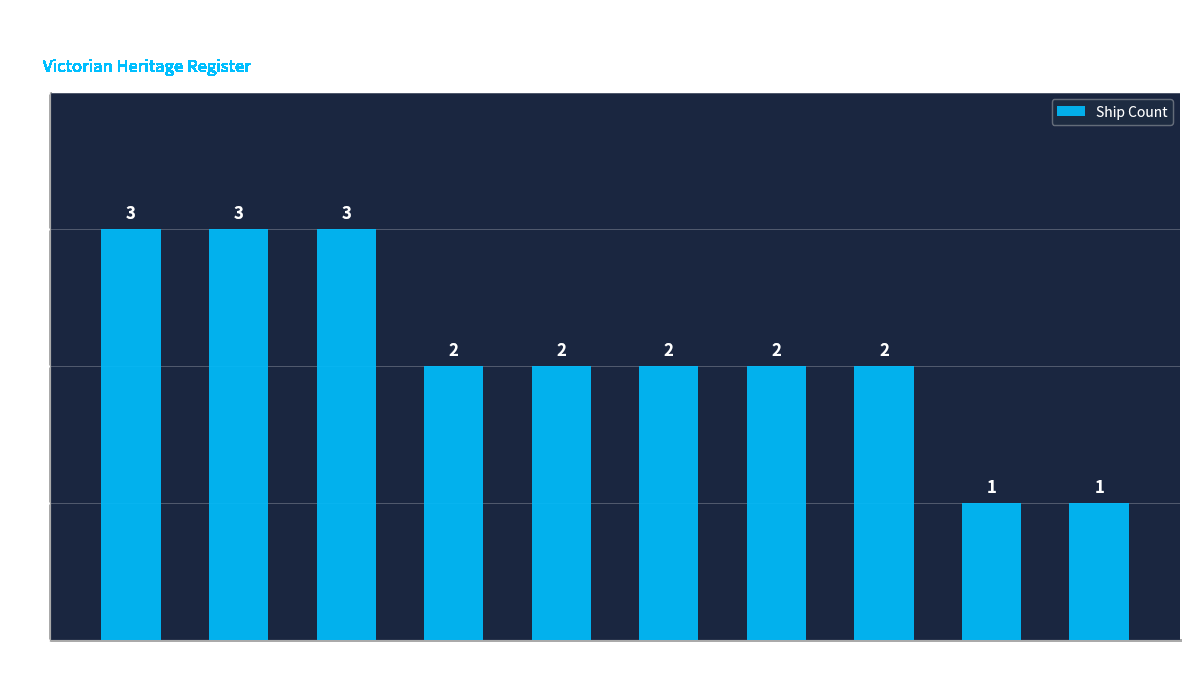

What is the difference between the values at Bass Strait and Corner Inlet?

1